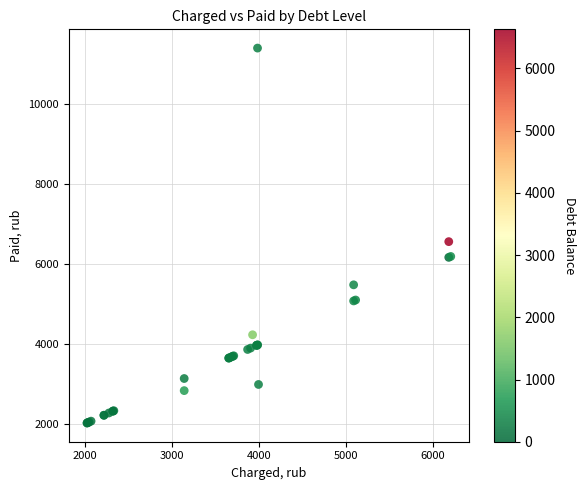

What Y value in the scatter plot is closest to 6702?

6550.0